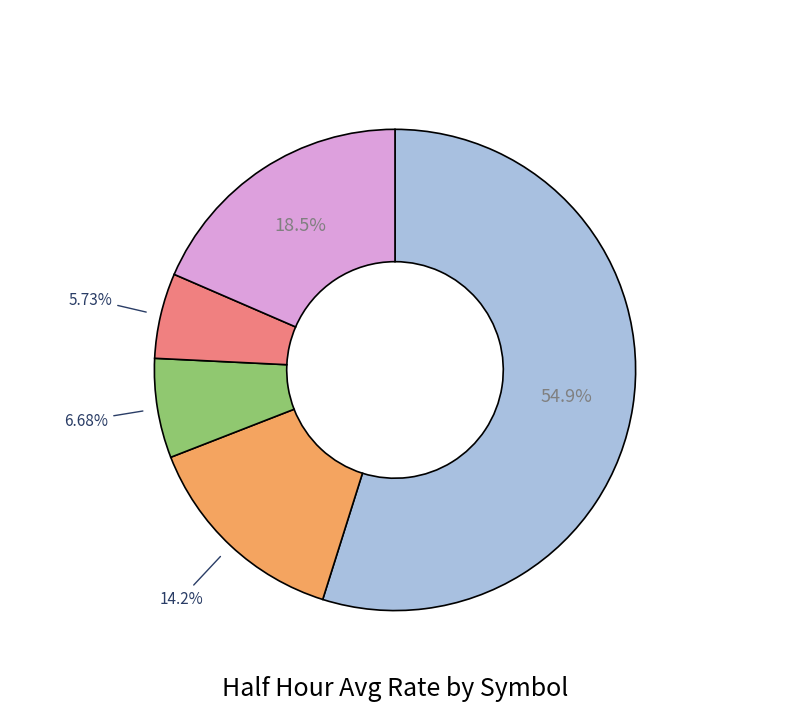

Is there a majority slice in this chart?

Yes